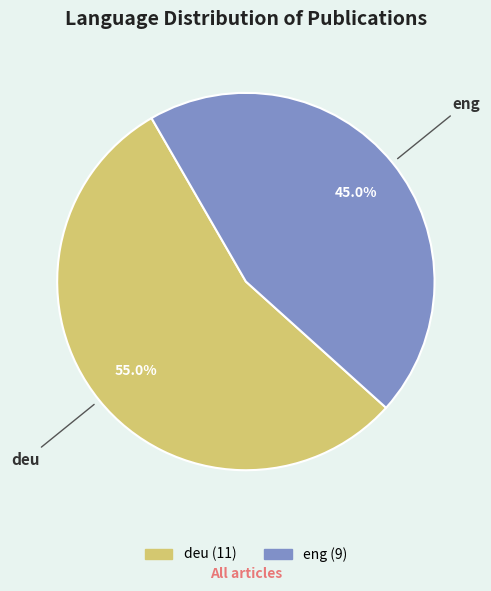

Is the sum of deu and eng greater than half?

Yes